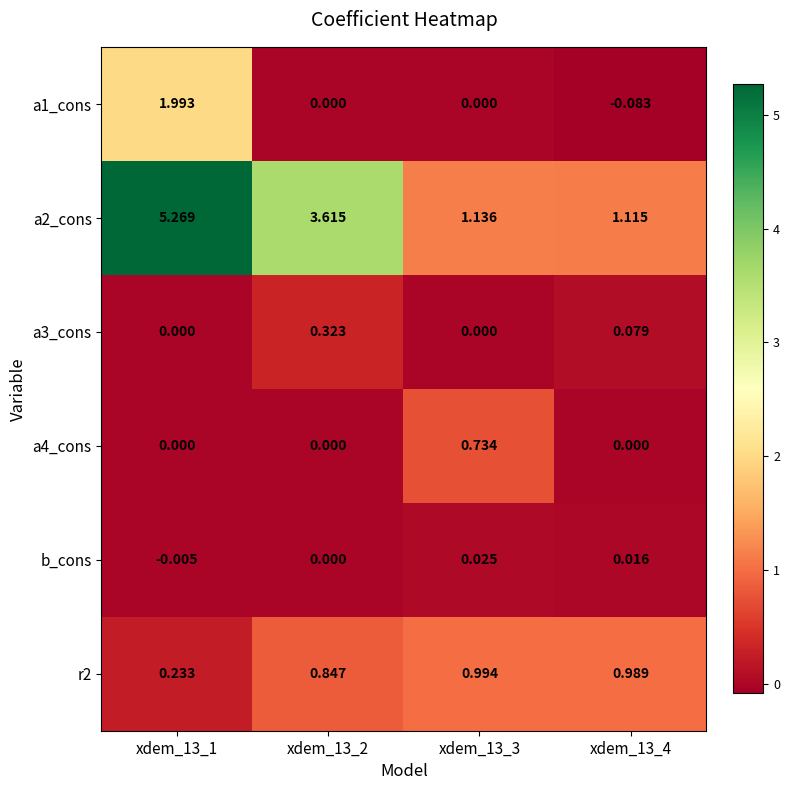

Is the value of a2_cons at xdem_13_4 greater than the value of a3_cons at xdem_13_3?

Yes